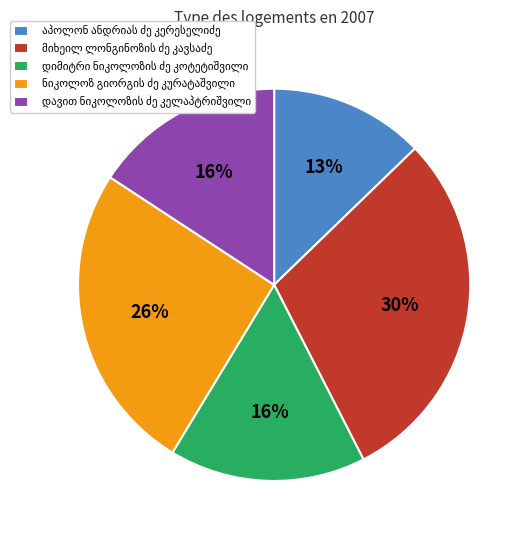

To the nearest percent, what is the difference between the largest and smallest slice percentages?

17%